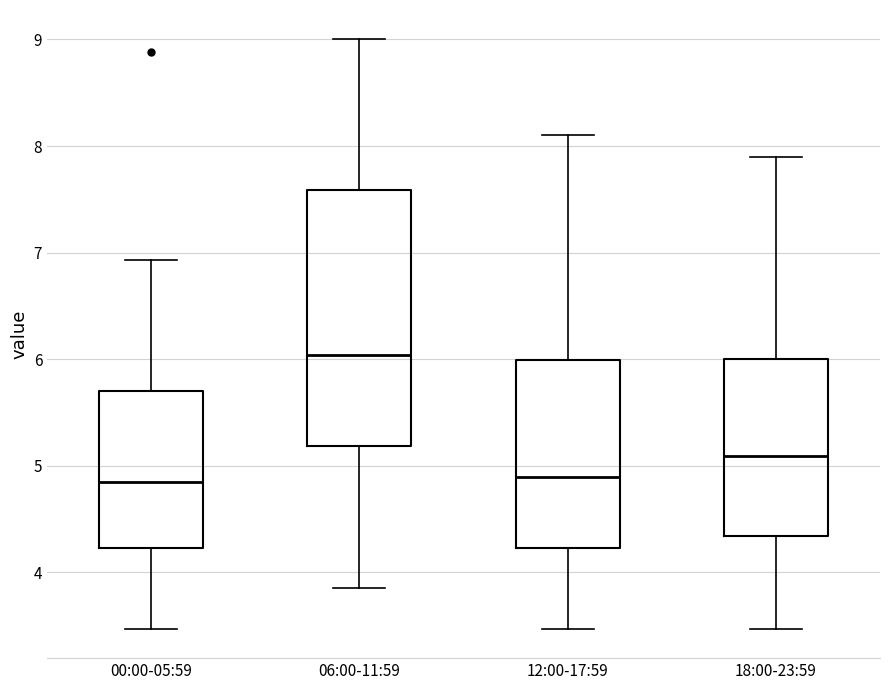

Comparing the boxes themselves (not the whiskers), which one is the tallest?

06:00-11:59